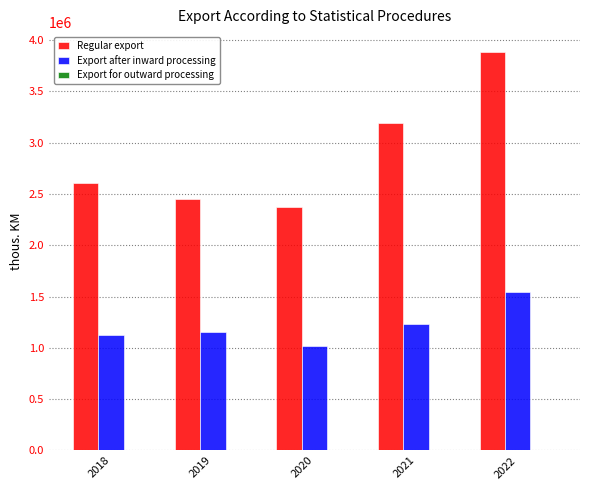

Count the number of categories in the chart.

5